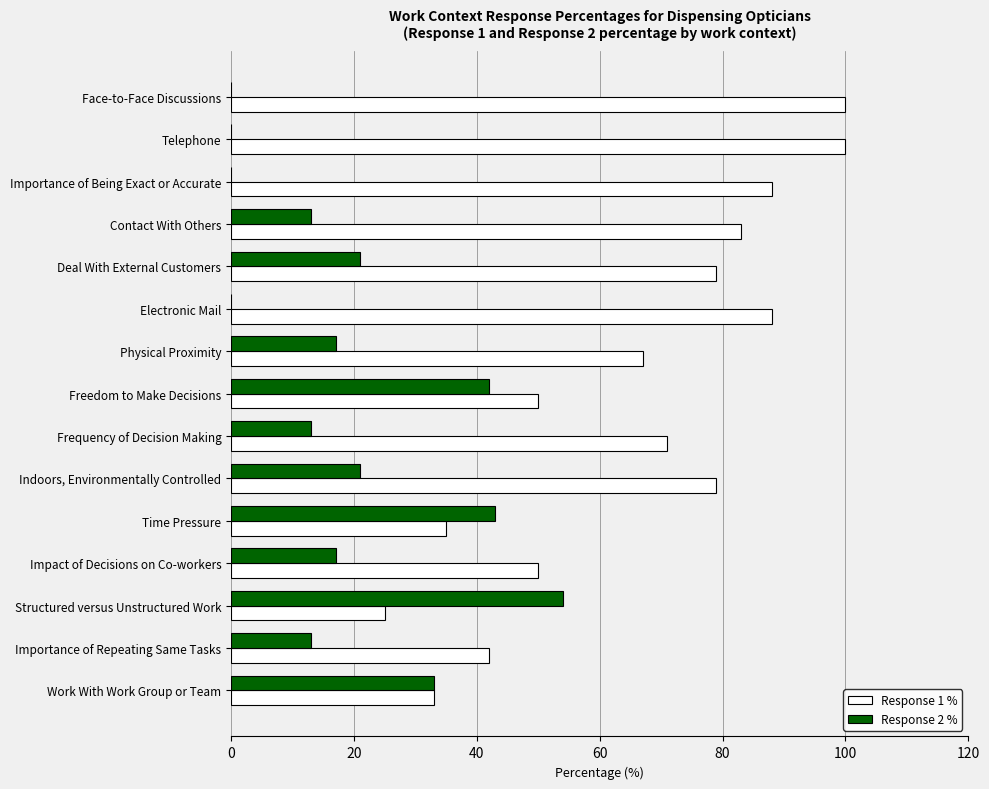

The value of Response 1 % at Structured versus Unstructured Work is 35. True or false?

False